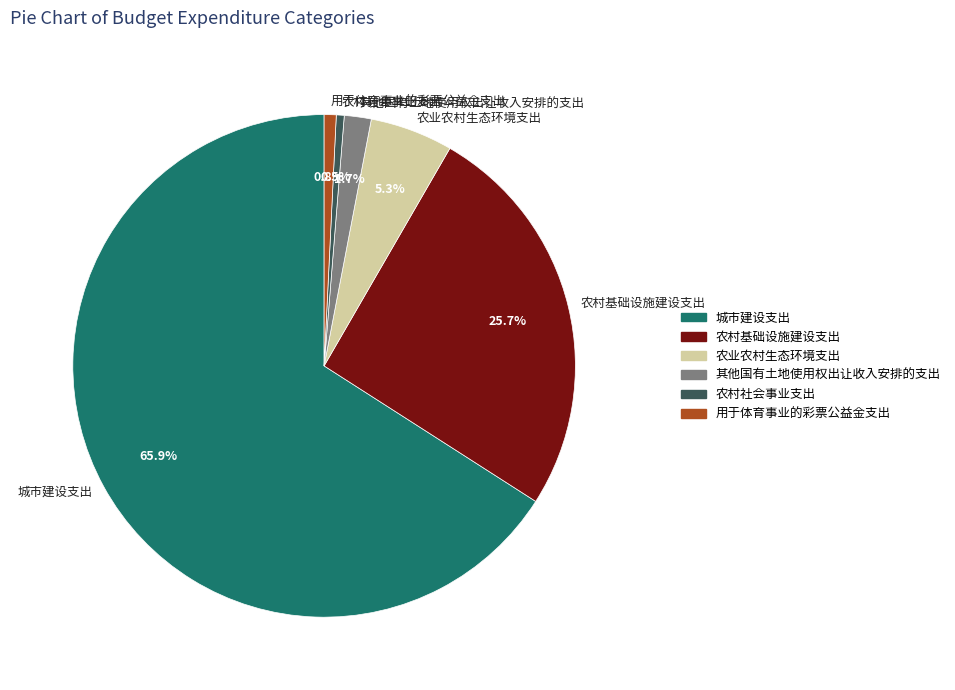

The 其他国有土地使用权出让收入安排的支出 slice represents 2% of the pie. True or false?

True